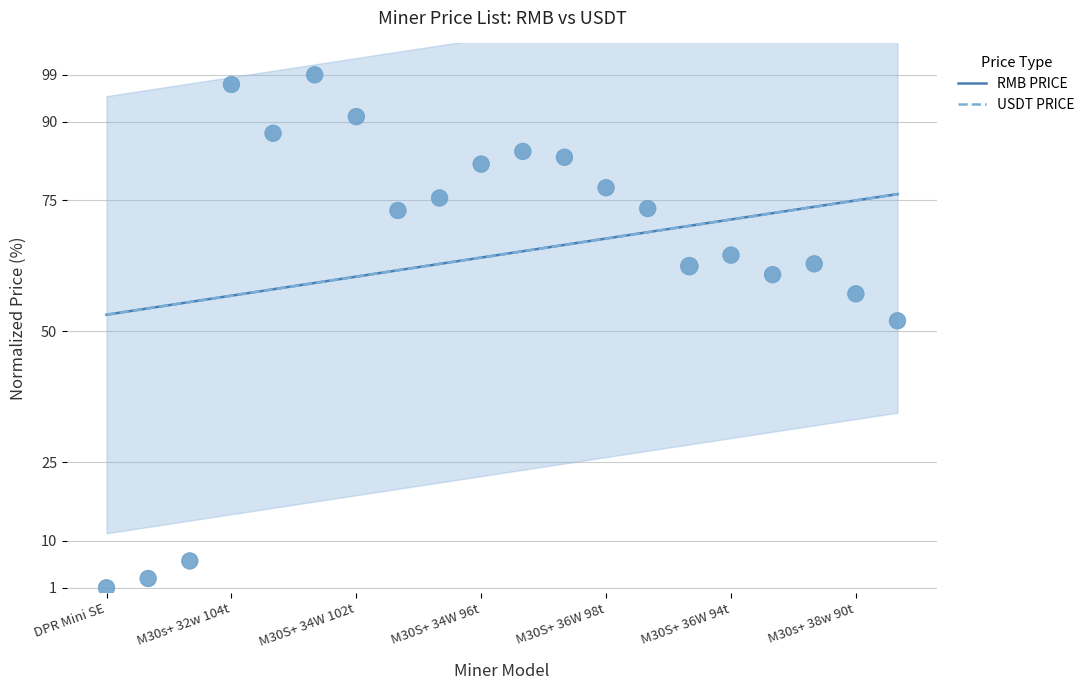

Which series reaches the maximum Y coordinate?

RMB PRICE